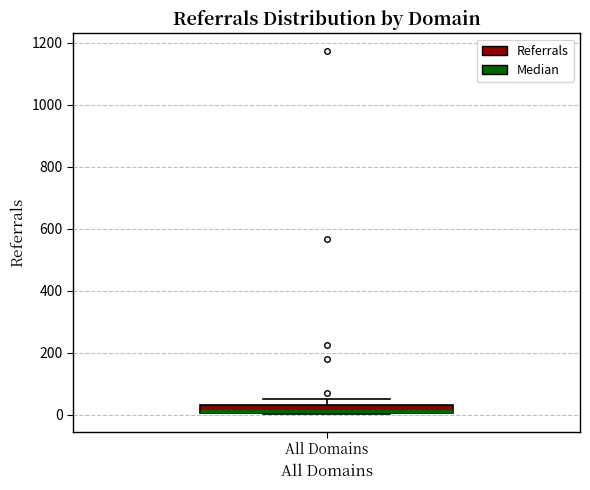

Where is the lower edge of the box for All Domains on the y-axis? The values are not printed on the chart, so give them approximately, as read against the axis.

0